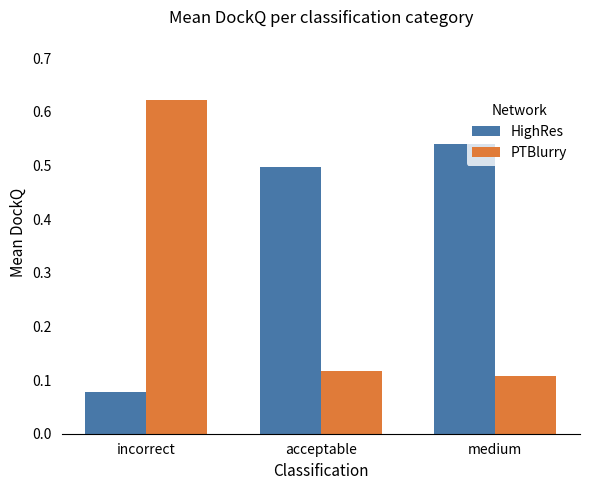

What is the sum of all PTBlurry values?

0.8